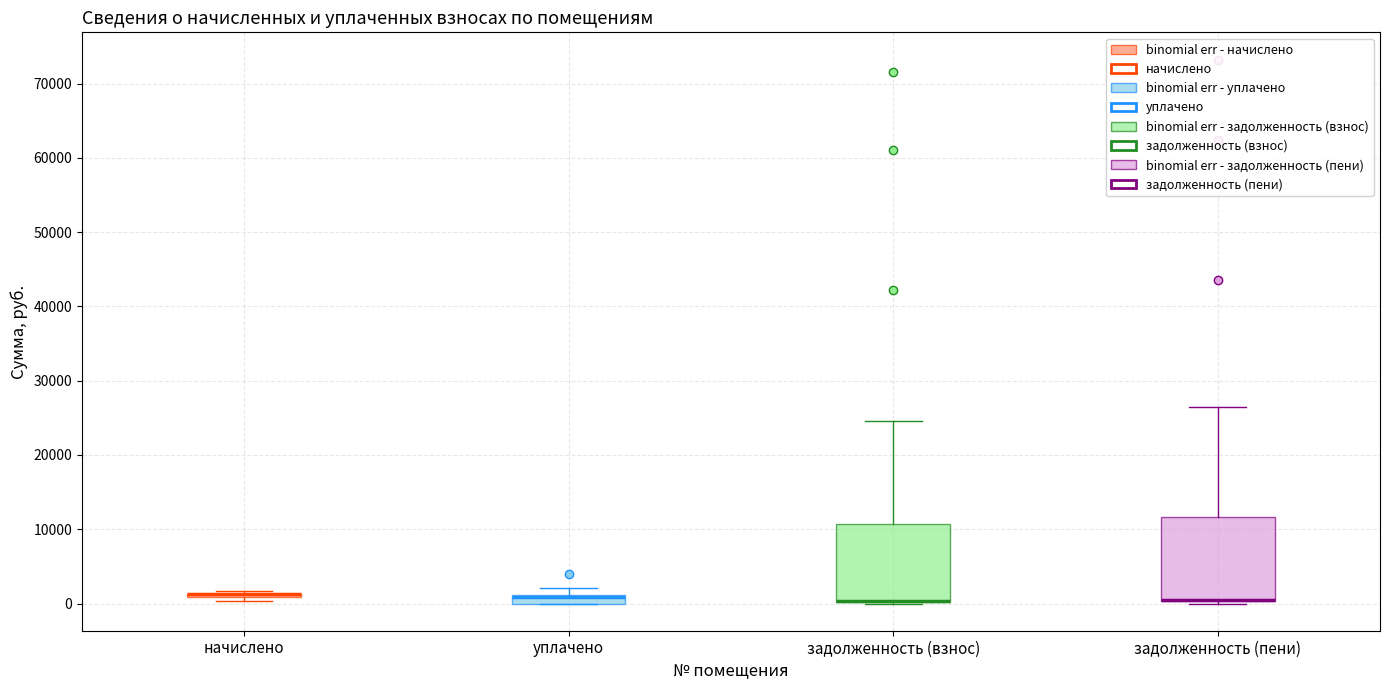

Where is the upper edge of the box for уплачено on the y-axis? The values are not printed on the chart, so give them approximately, as read against the axis.

1000